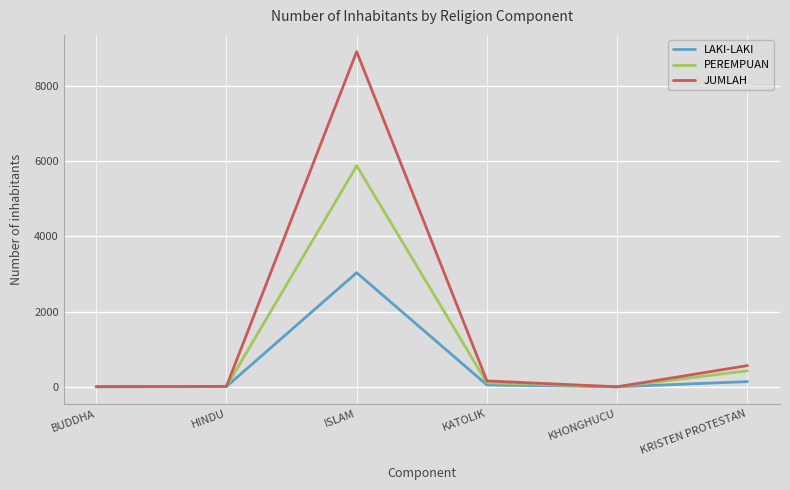

What are all the series names shown in the legend?

LAKI-LAKI, PEREMPUAN, JUMLAH